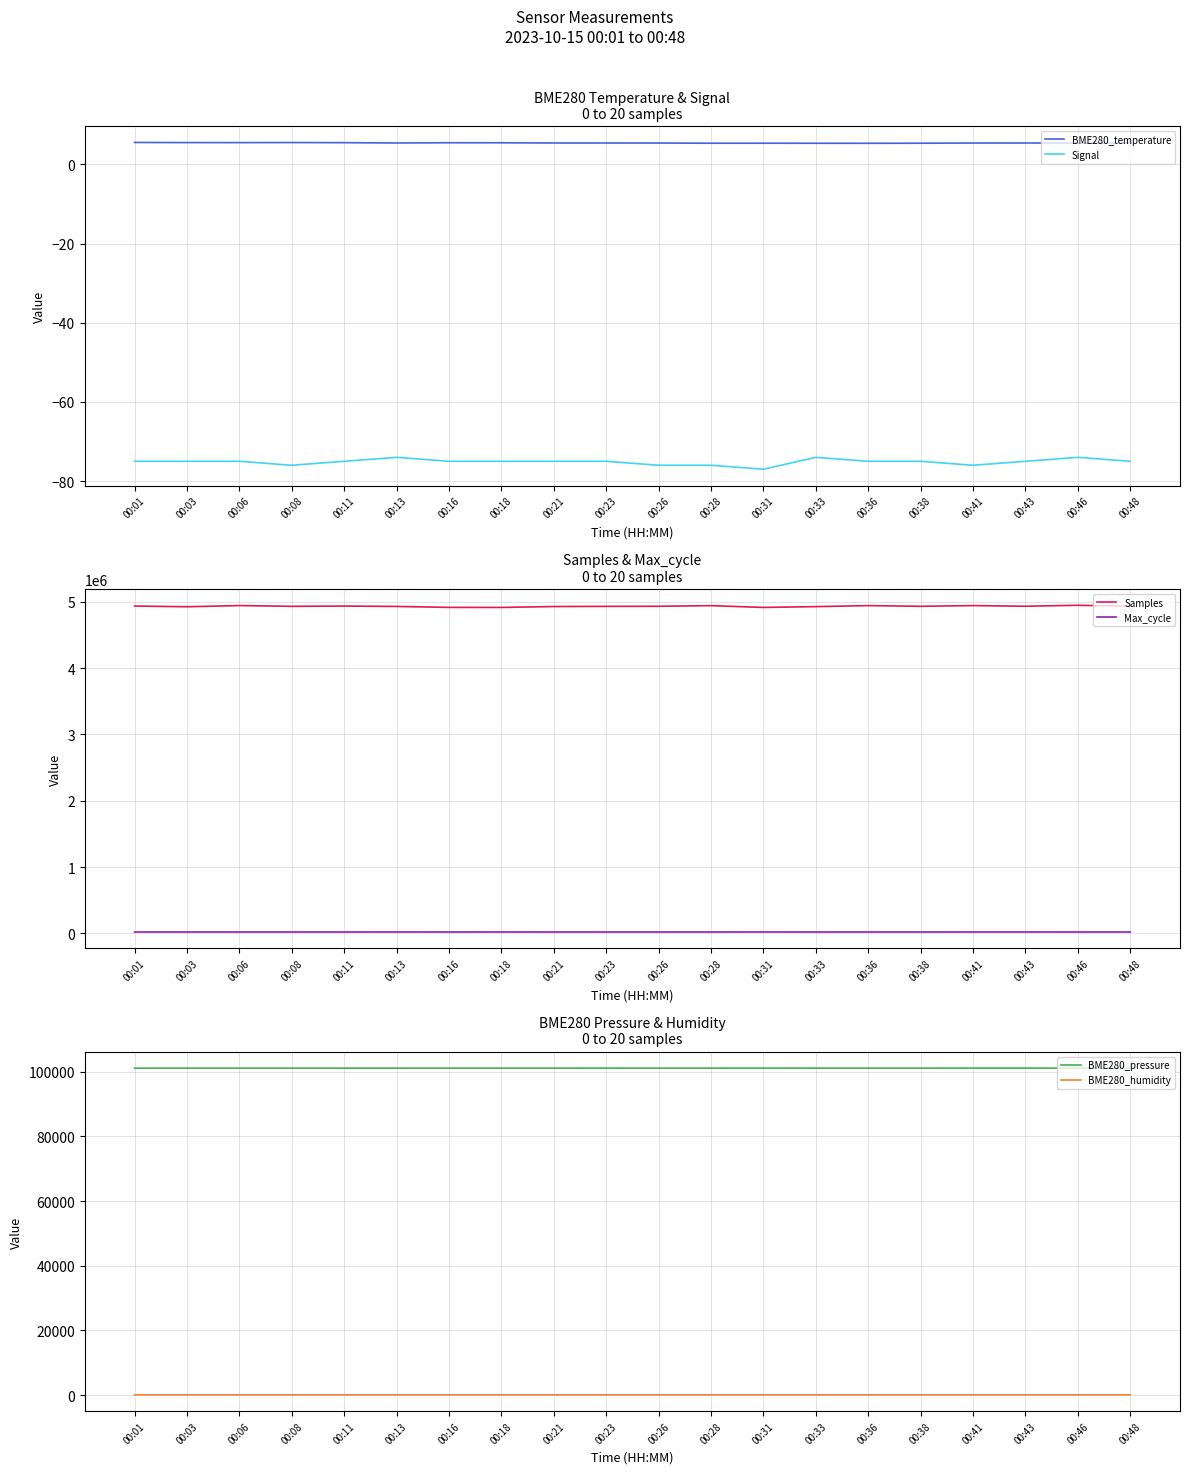

True or false: Signal and Max_cycle intersect in this chart.

False